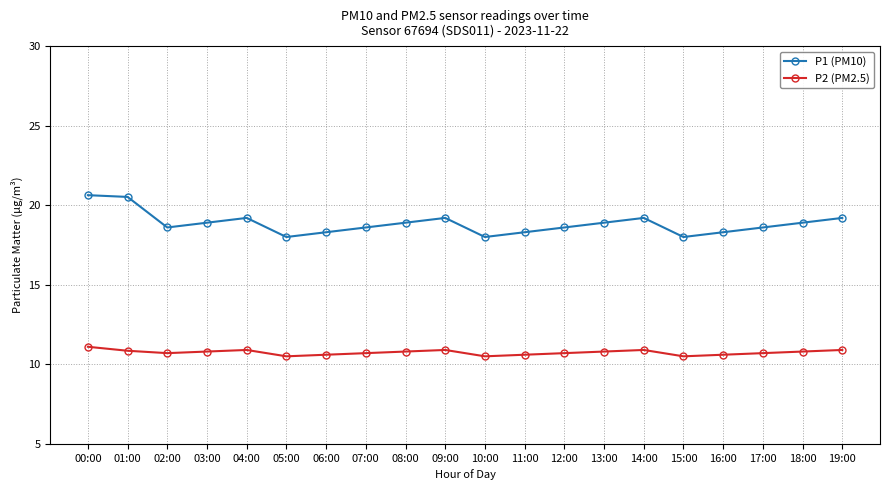

What is the difference between the maximum and minimum values in the P1 (PM10) series?

2.6